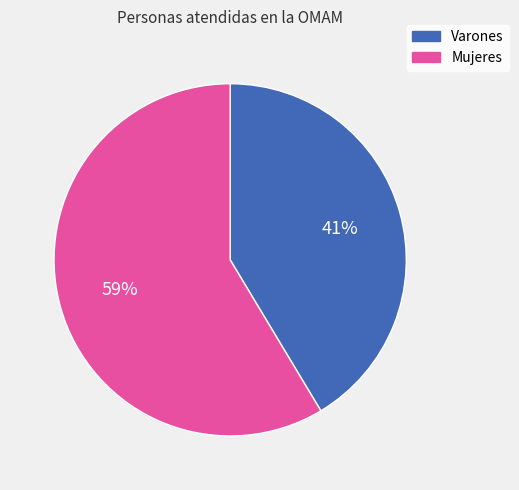

The Mujeres slice represents 66% of the pie. True or false?

False